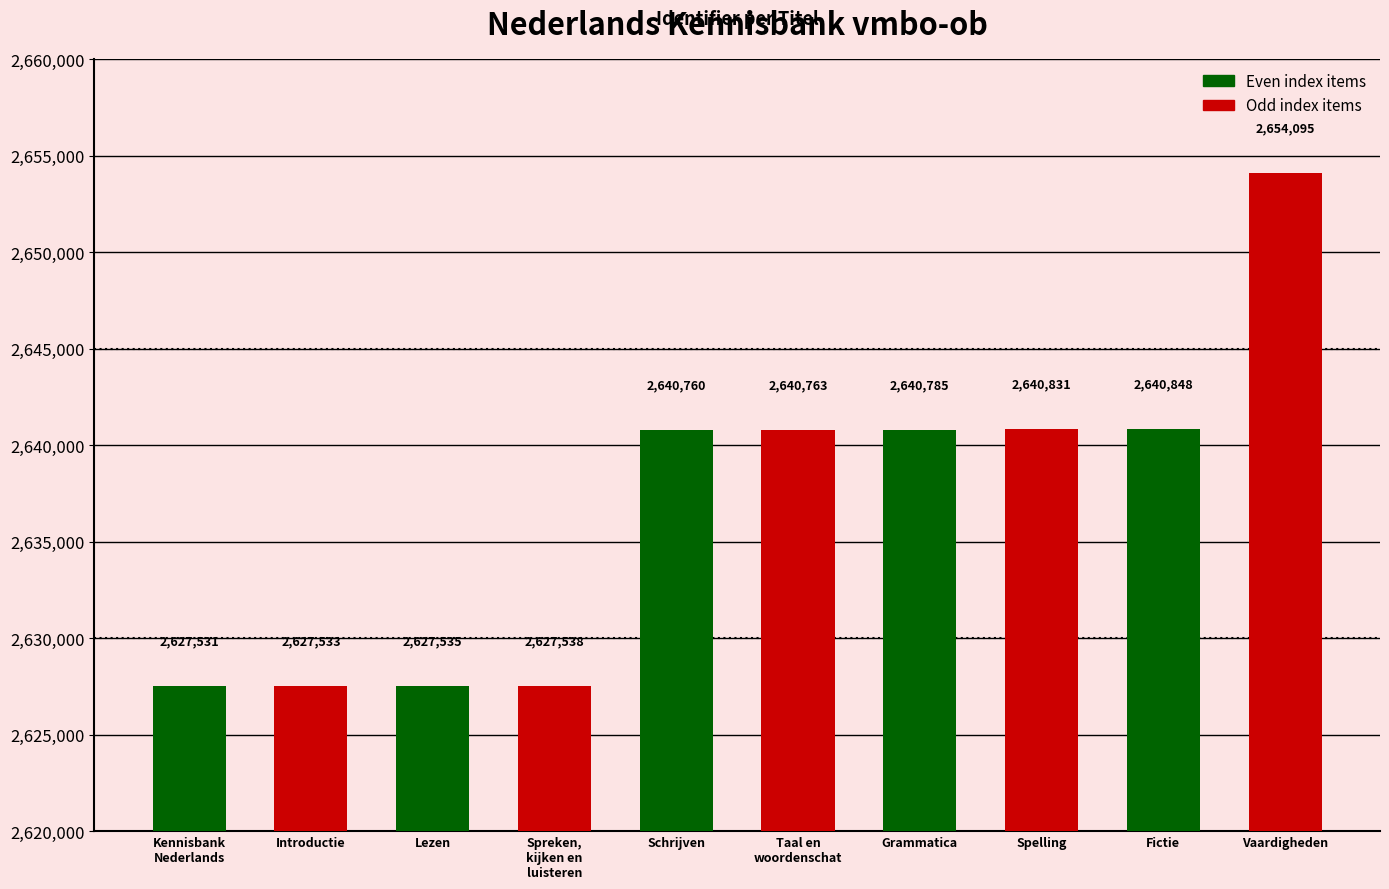

List the labels in order of value, smallest first.

Kennisbank
Nederlands, Introductie, Lezen, Spreken,
kijken en
luisteren, Schrijven, Taal en
woordenschat, Grammatica, Spelling, Fictie, Vaardigheden